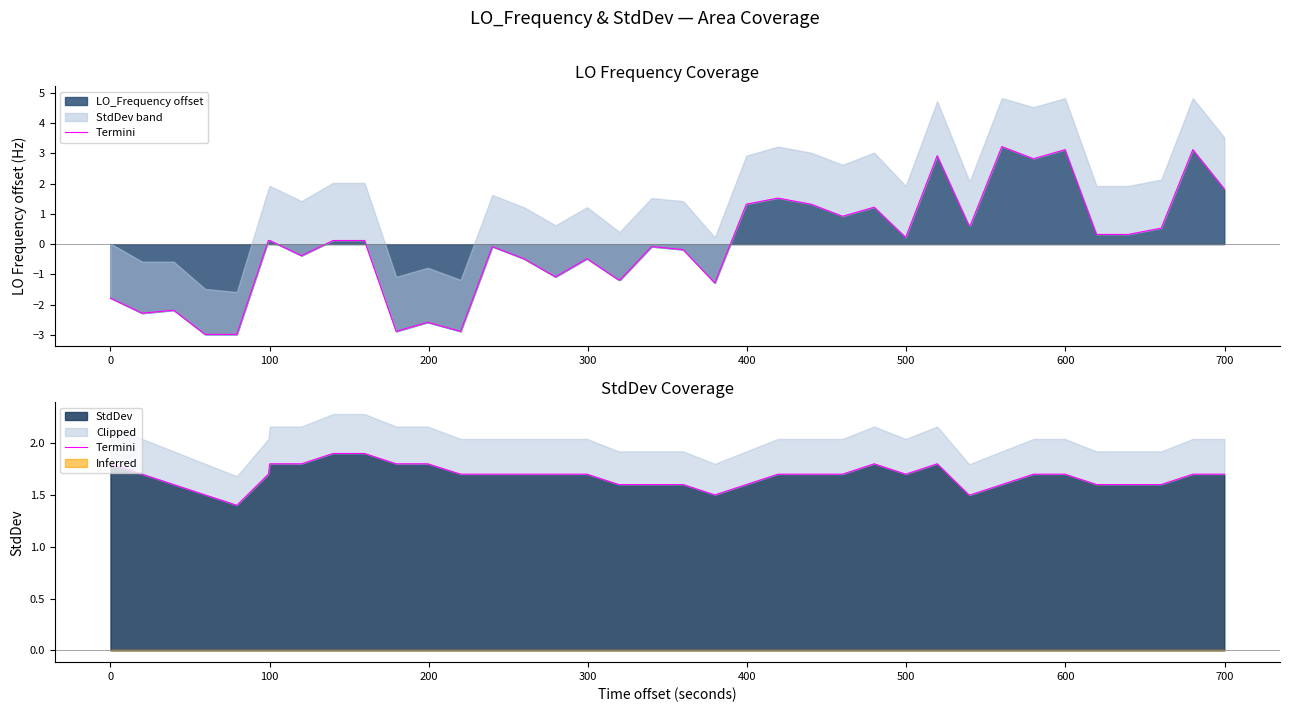

What is the minimum value for StdDev?

1.4